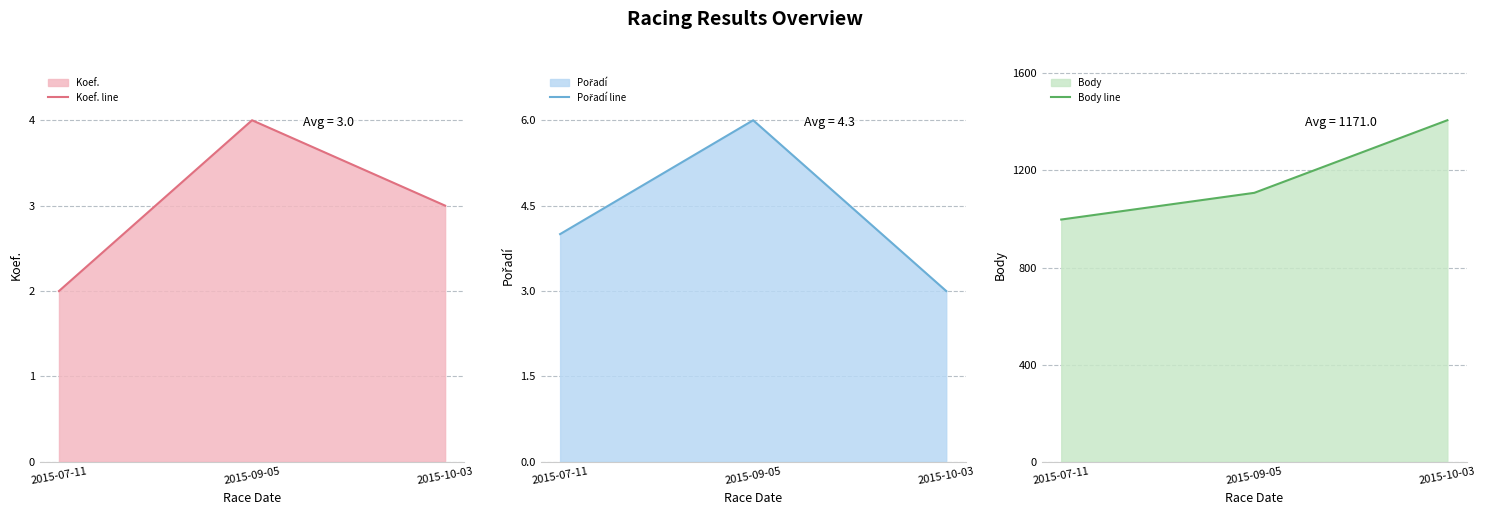

What is the value of the Koef. line point at the 2nd from the left?

4